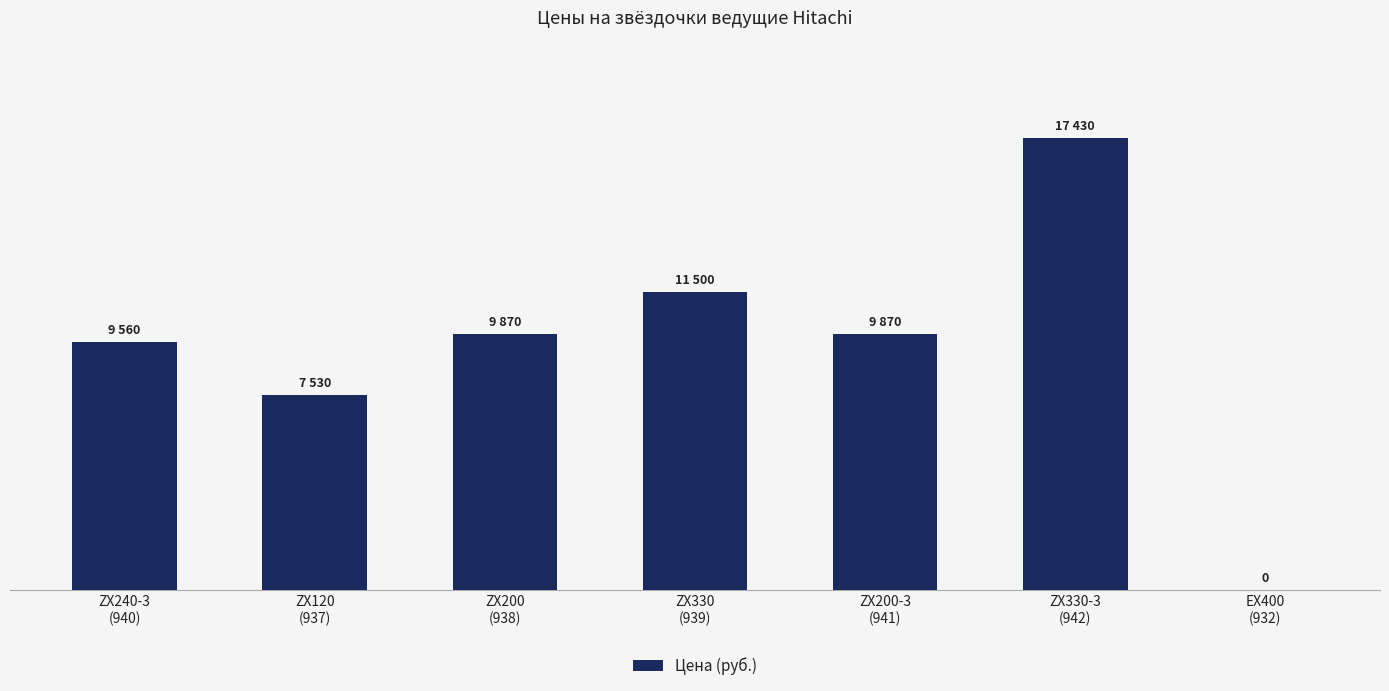

Reading right to left, extract all data points from this chart.

EX400
(932)=0	ZX330-3
(942)=17430	ZX200-3
(941)=9870	ZX330
(939)=11500	ZX200
(938)=9870	ZX120
(937)=7530	ZX240-3
(940)=9560